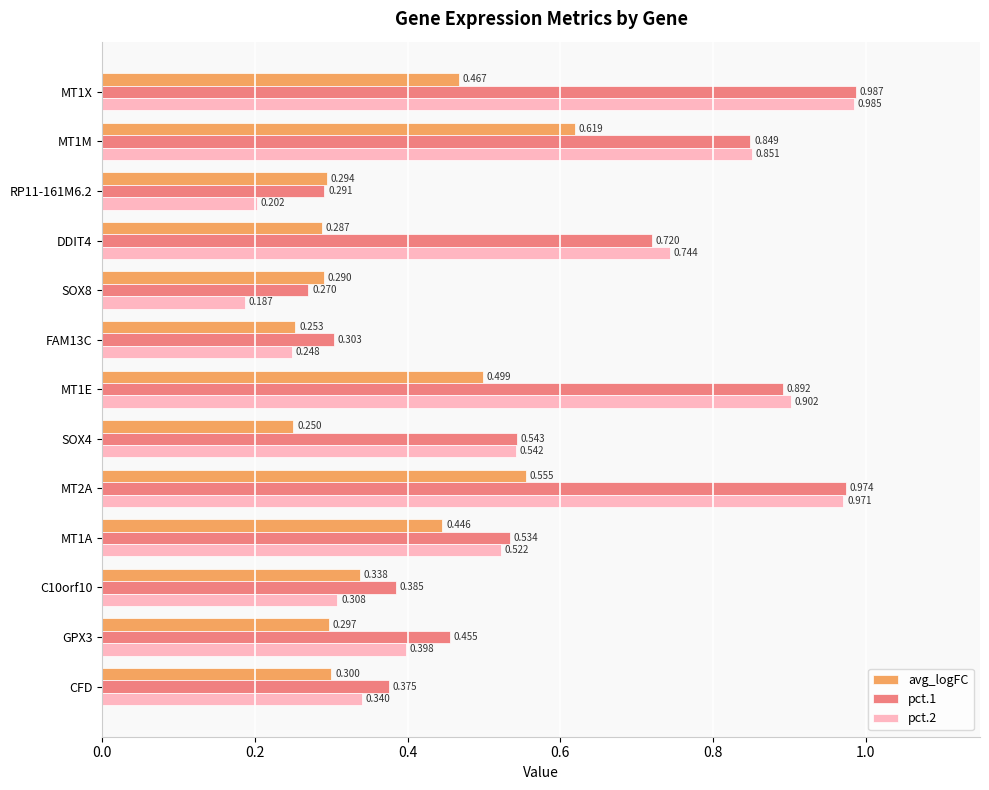

Is the value of avg_logFC at MT1M greater than the value of pct.2 at SOX4?

Yes